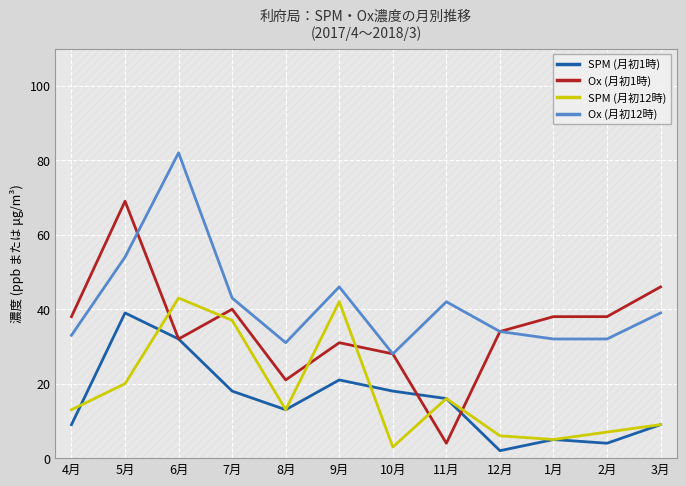

How many lines are shown in the chart?

4